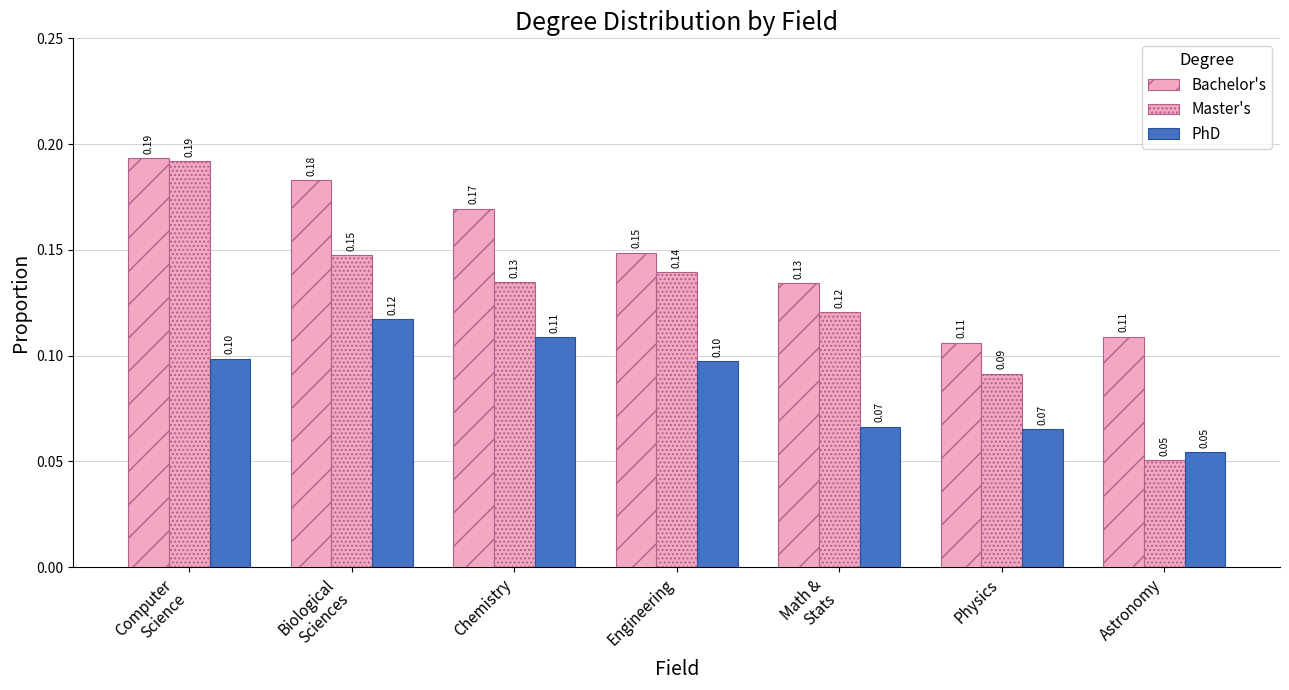

How many series are shown in this chart?

3